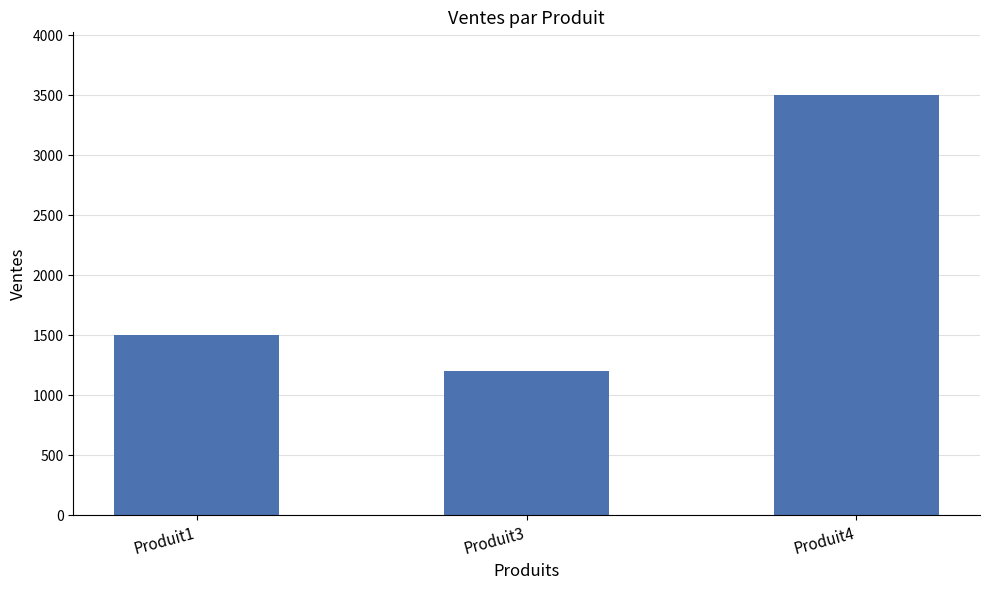

What is the value of the 1st bar from the left?

1500